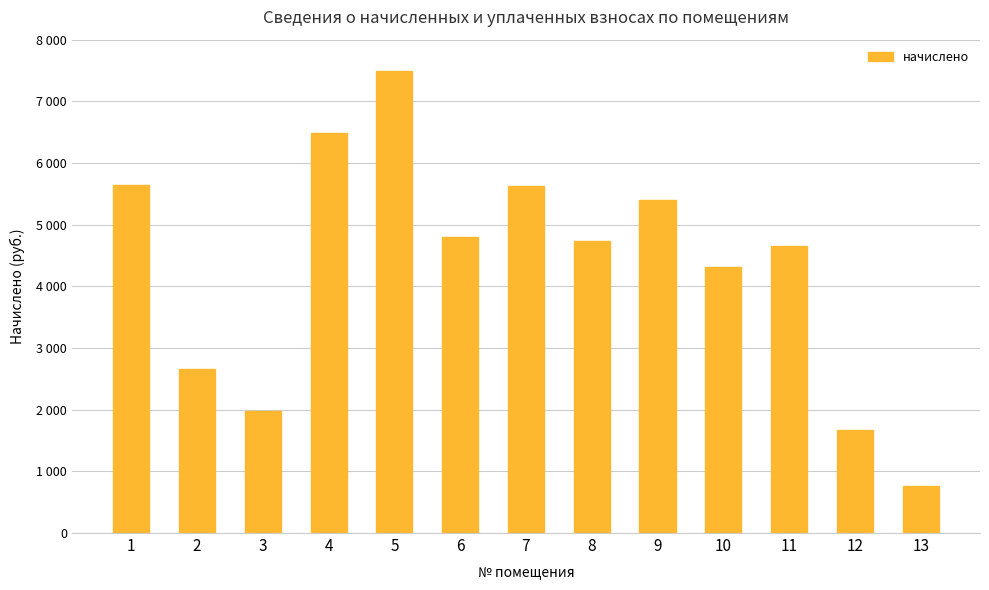

Which category has the lowest value across all series?

13